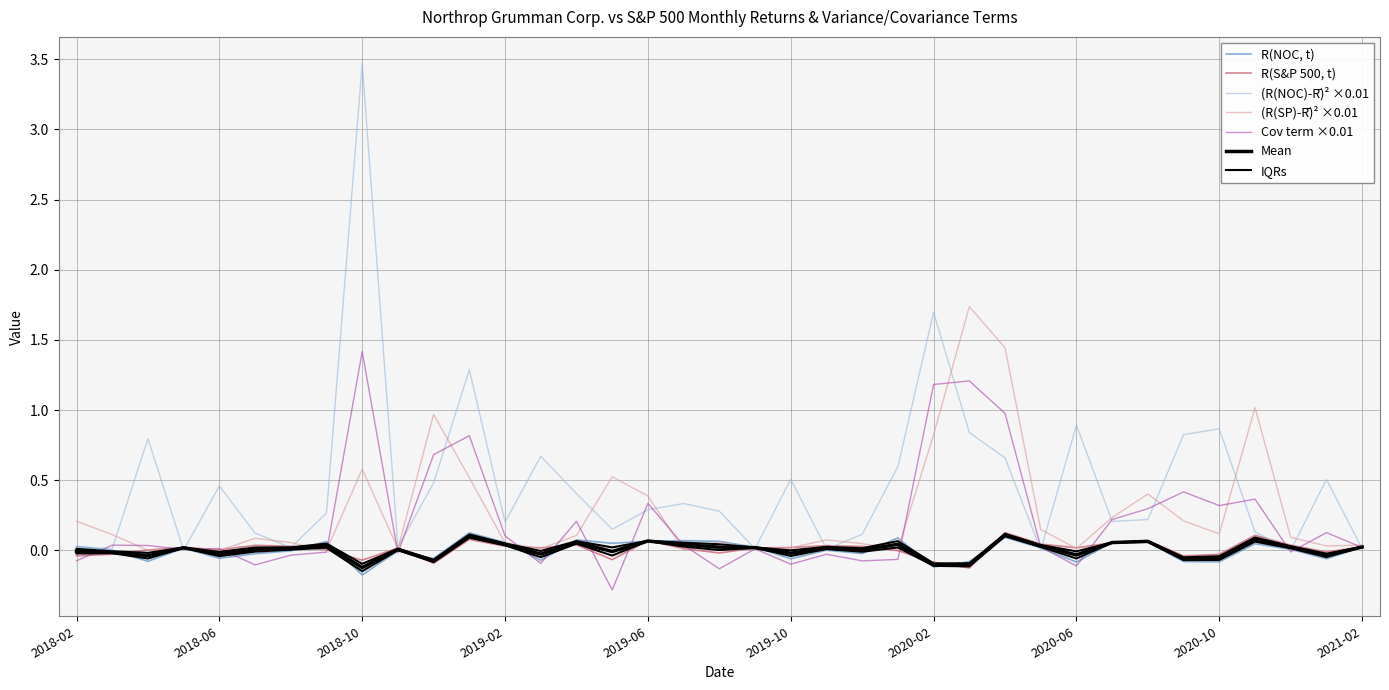

Where is R(S&P 500, t) nearest to the value 0?

2020-01